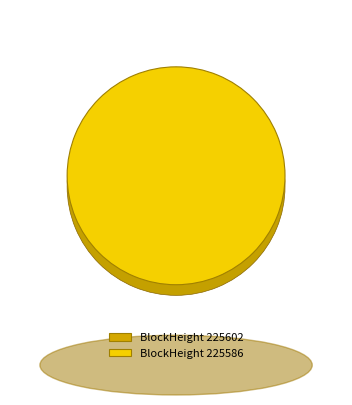

Which category has the smallest portion of the pie?

225602